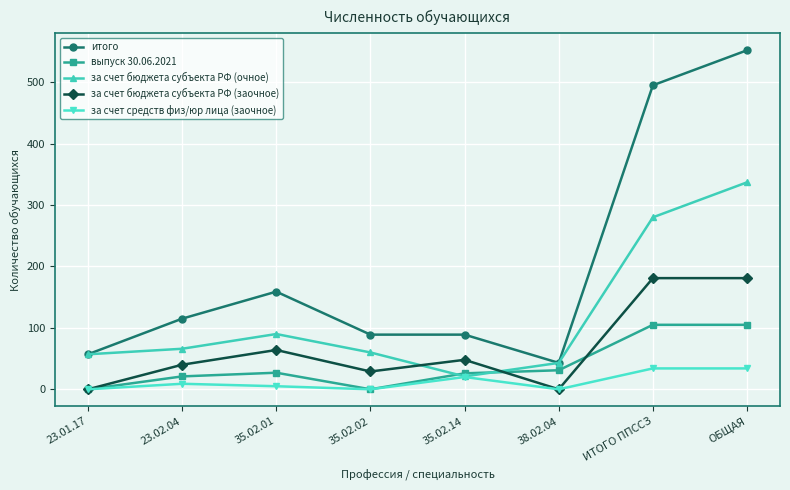

Which series has the widest spread of values?

итого